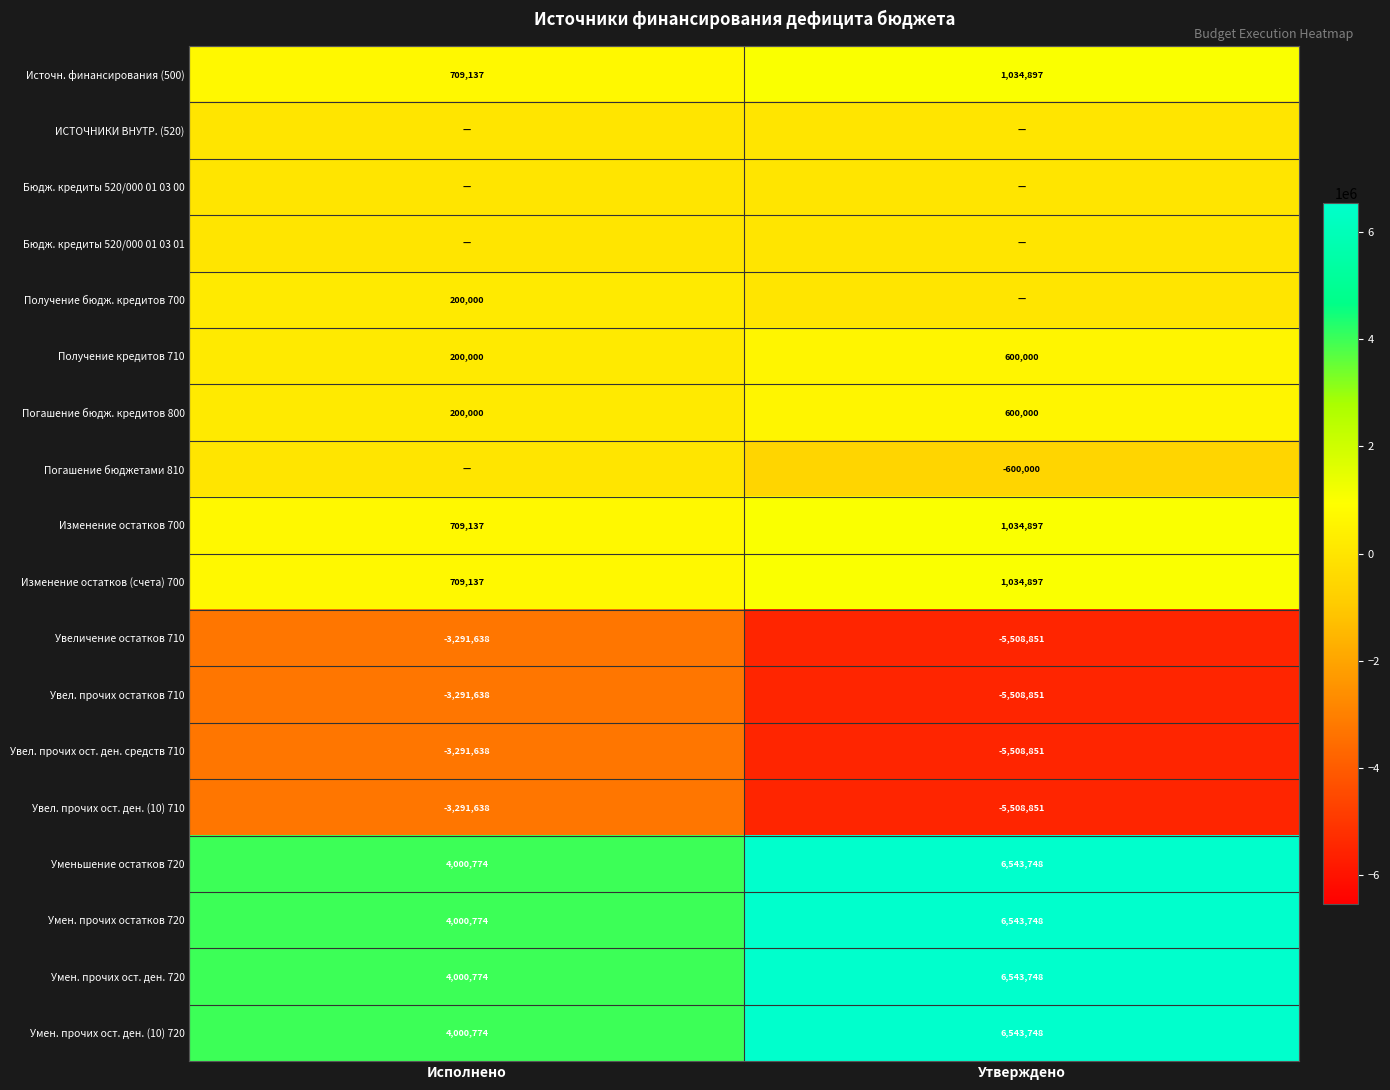

Rank the categories by Увеличение остатков 710 value from lowest to highest.

Утверждено, Исполнено